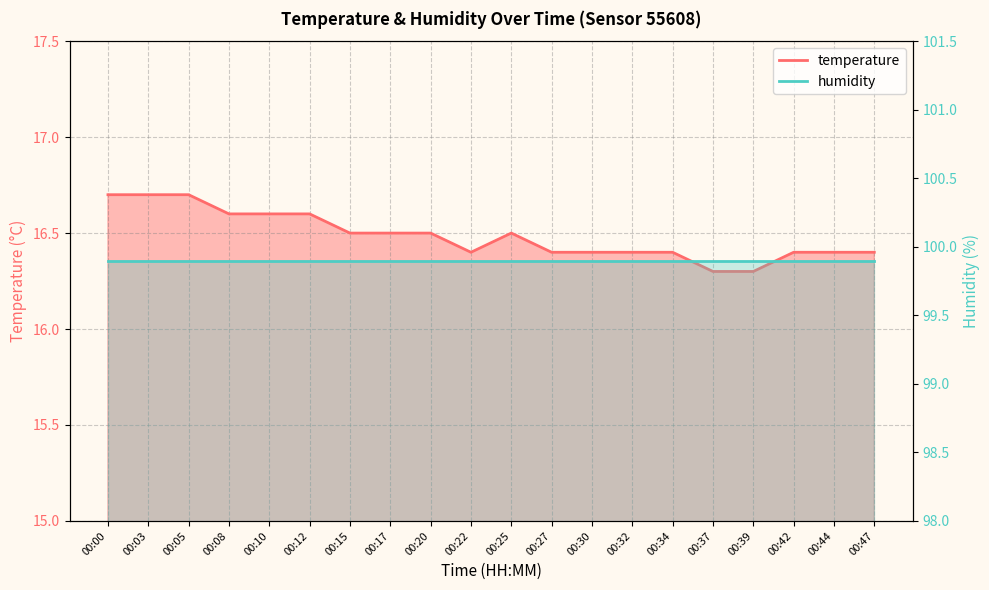

What is the value of the 14th point from the left?

16.4